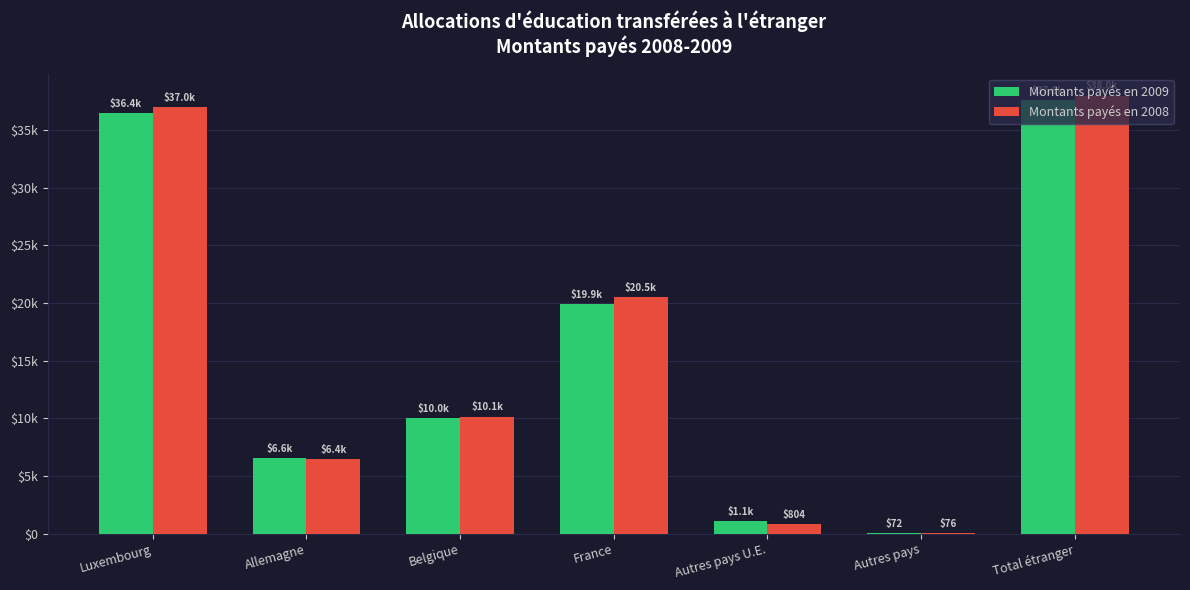

What are all the series names shown in the legend?

Montants payés en 2009, Montants payés en 2008